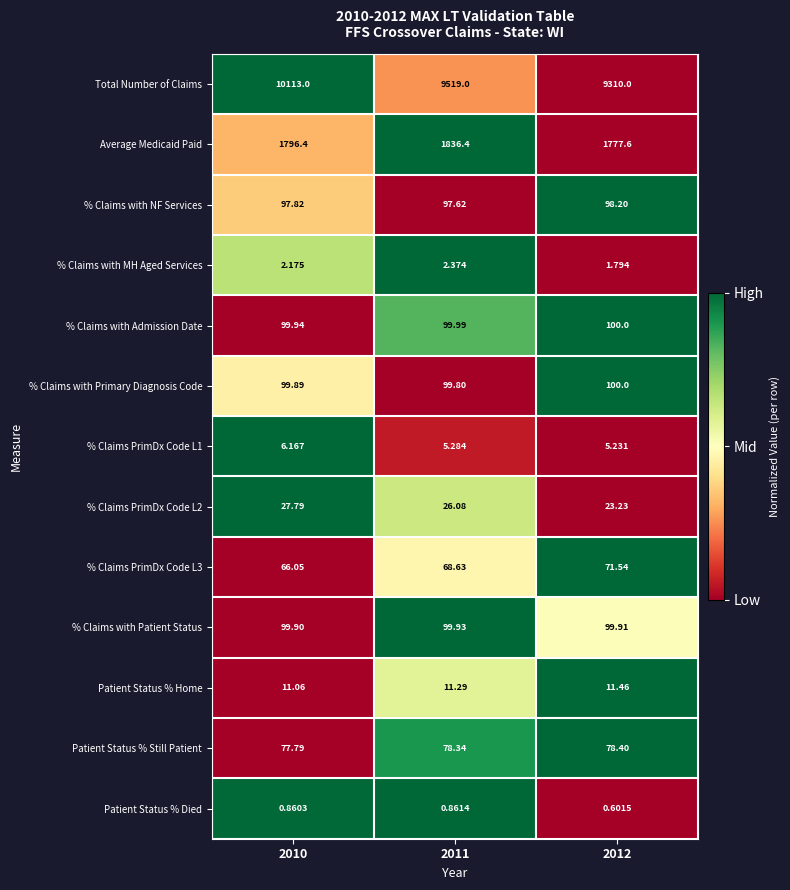

Is the value of % Claims PrimDx Code L3 at 2010 greater than the value of % Claims with NF Services at 2011?

No